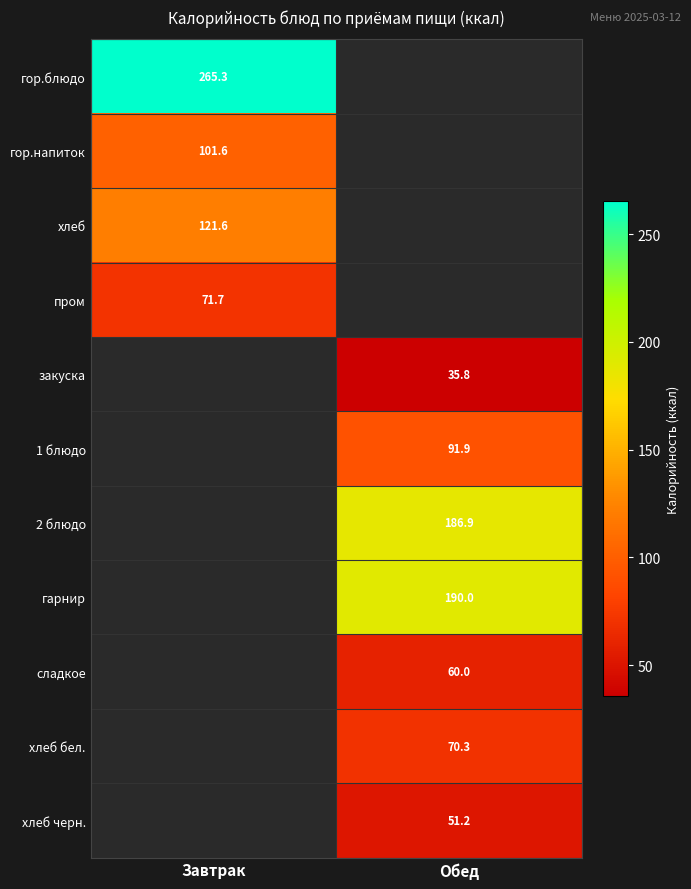

Which category has the highest value in the хлеб series?

Завтрак